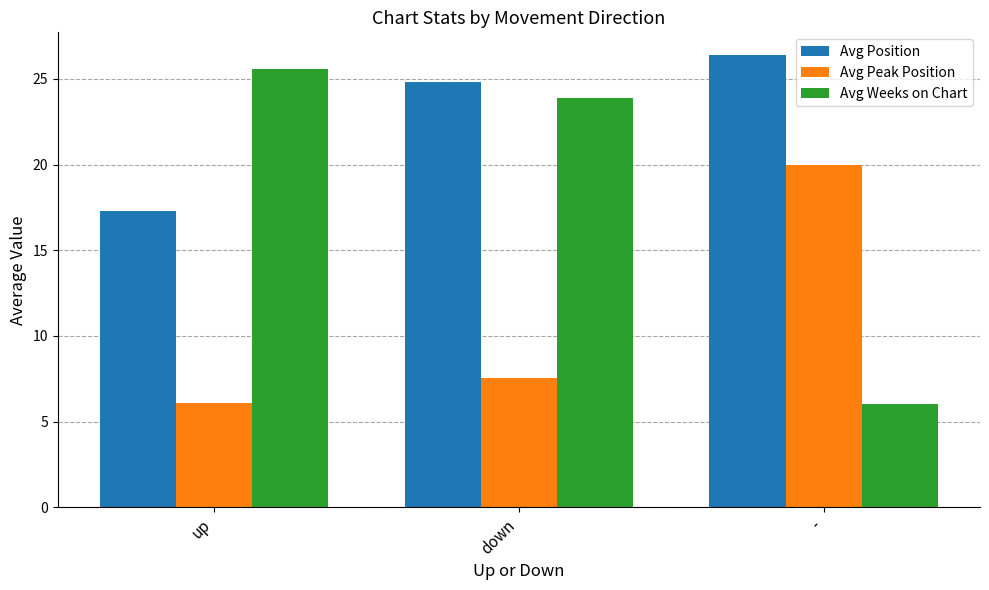

List the series in order of their peak value, lowest first.

Avg Peak Position, Avg Weeks on Chart, Avg Position